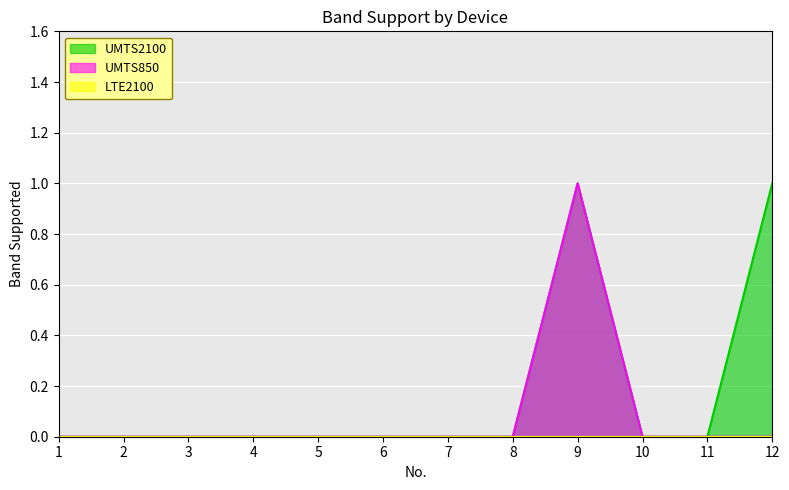

The value of UMTS2100 at 2 is 1. True or false?

False